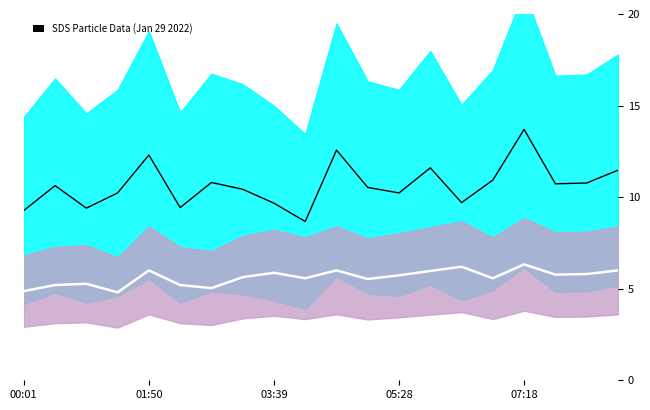

The value of SDS_P1 at 5 is 4.0. True or false?

False